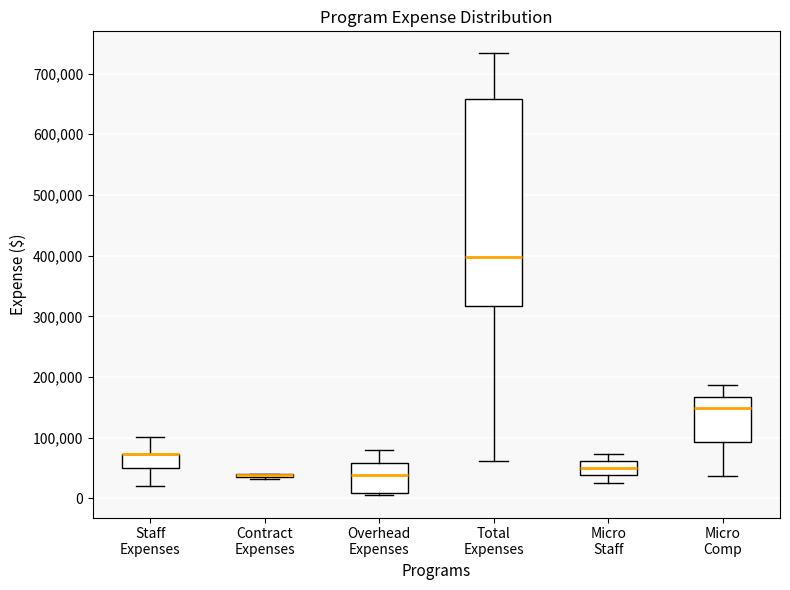

Reading left to right, transcribe this box plot: for each box, give where its median line is, the range the box spans, and where its two whiskers end, as read against the y-axis. The values are not printed on the chart, so give them approximately, as read against the axis.

Staff Expenses: median 70000 (drawn on the box's upper edge), box 50000 to 70000, whiskers 20000 to 100000
Contract Expenses: box collapsed to a line at 40000, whiskers 30000 to 40000
Overhead Expenses: median 40000, box 10000 to 60000, whiskers 10000 (just below the box's lower edge) to 80000
Total Expenses: median 400000, box 320000 to 660000, whiskers 60000 to 730000
Micro Staff: median 50000, box 40000 to 60000, whiskers 30000 to 70000
Micro Comp: median 150000, box 90000 to 170000, whiskers 40000 to 190000